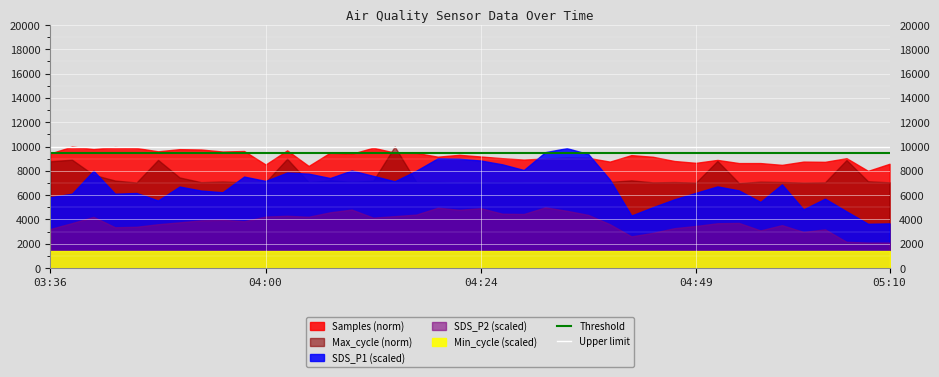

What is the average value of the Threshold series?

9500